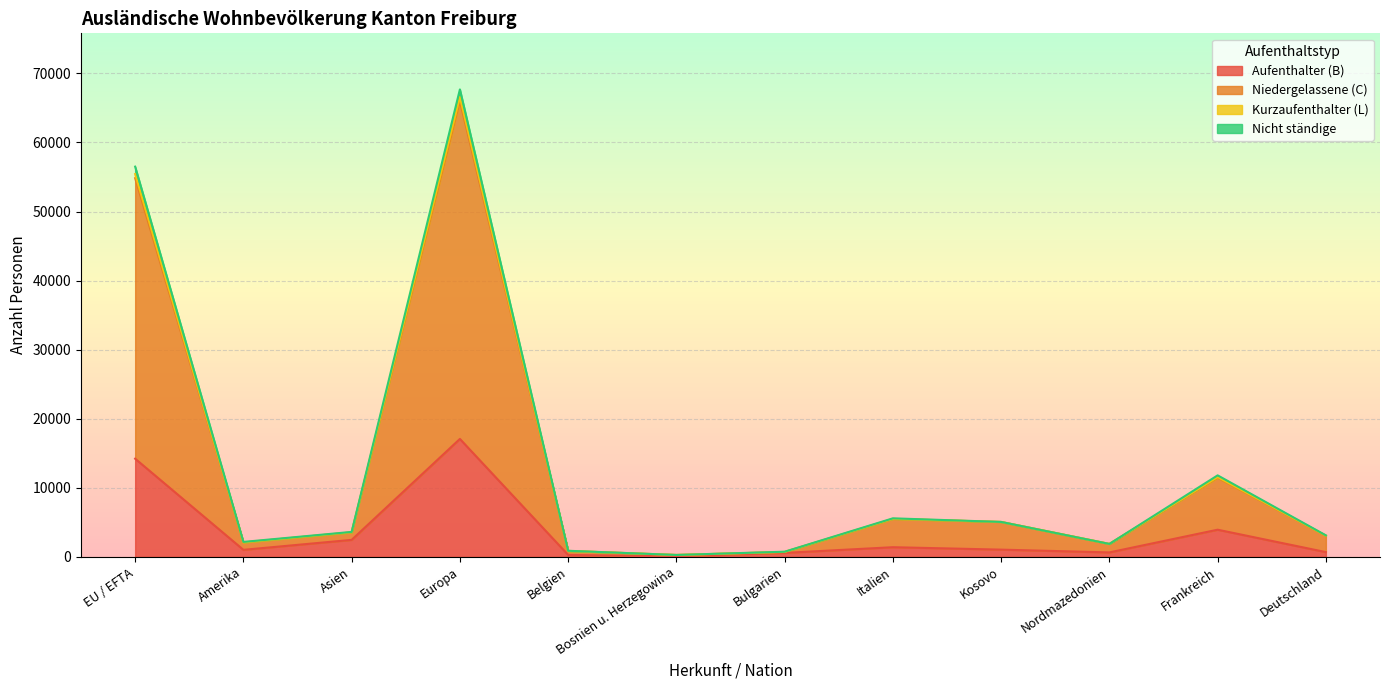

Which category has the highest value in the Aufenthalter (B) series?

Europa